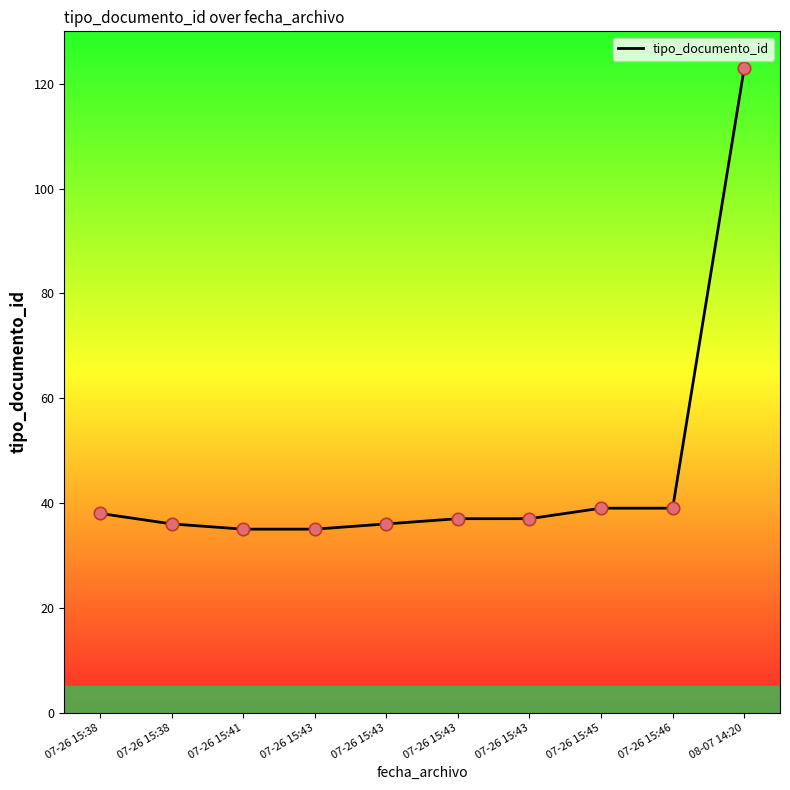

Between 07-26 15:45 and 07-26 15:43, which is larger?

07-26 15:45